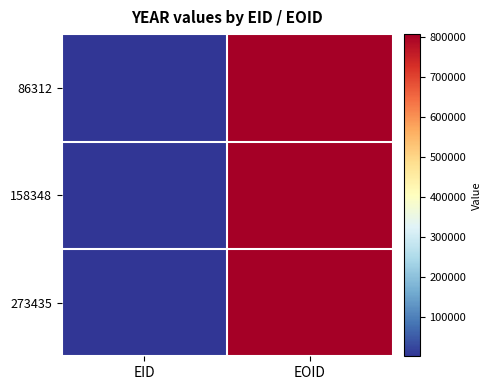

Reading left to right, transcribe all the data shown in this chart.

86312: EID=2006	EOID=806149
158348: EID=2006	EOID=806150
273435: EID=2006	EOID=806152